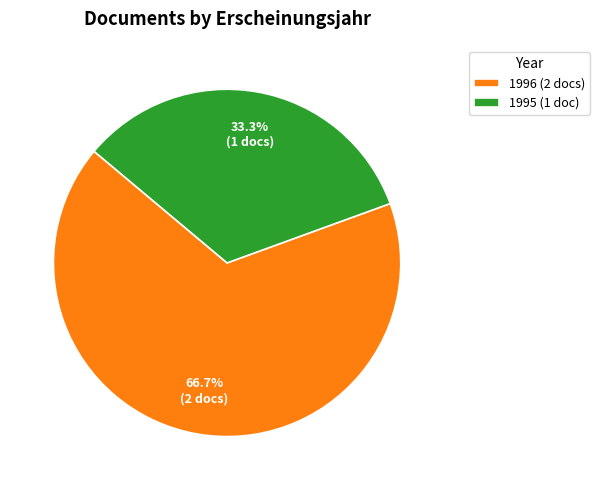

How many segments does this pie chart have?

2